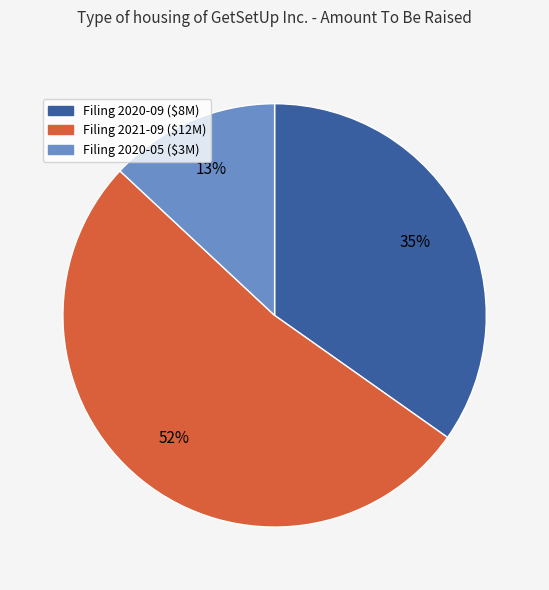

To the nearest percent, what is the difference between the largest and smallest slice percentages?

39%